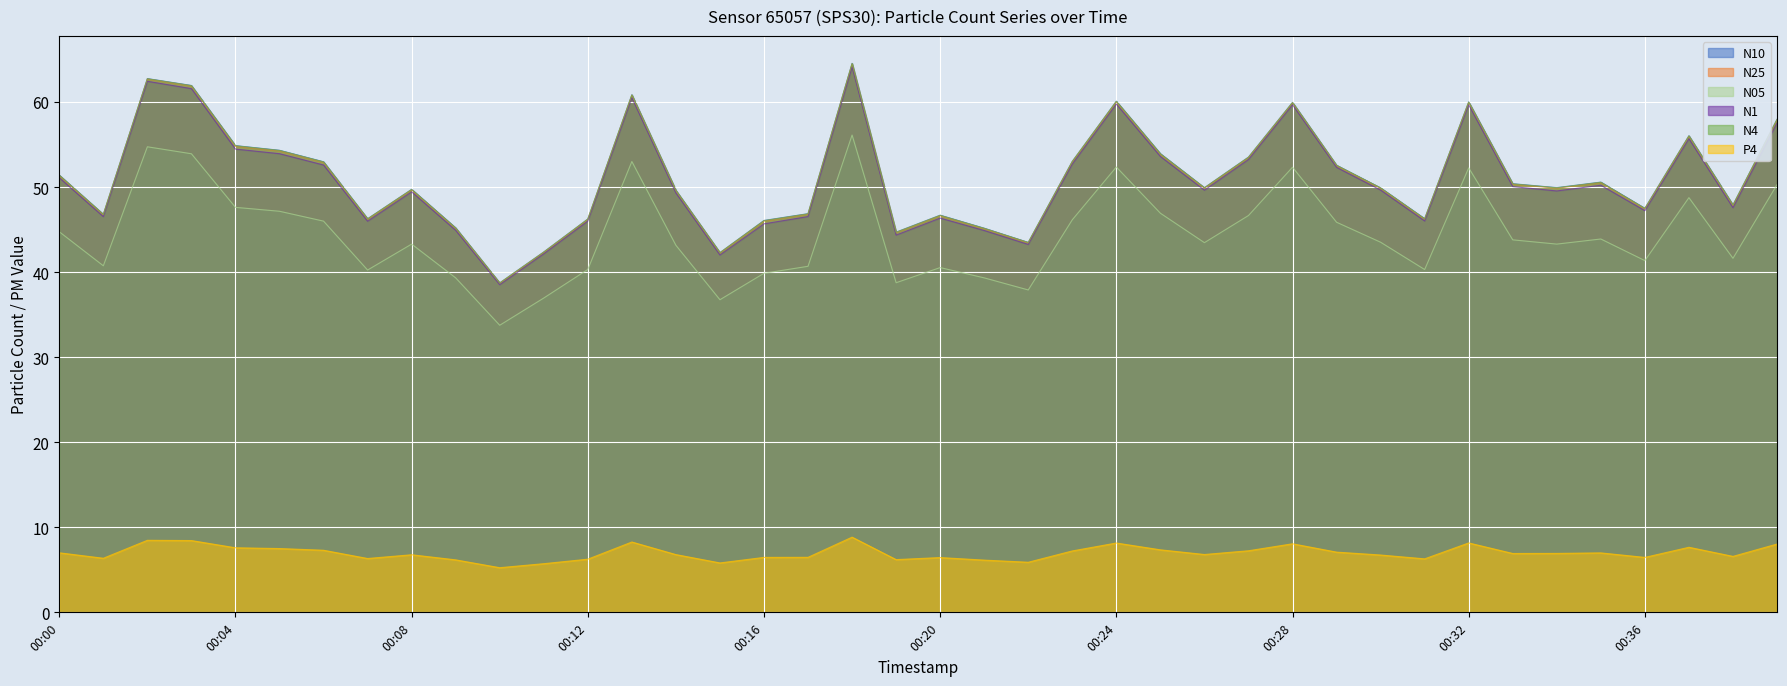

Reading left to right, transcribe all the data shown in this chart.

N10: 51.4	46.8	62.8	61.9	54.9	54.3	53.0	46.3	49.7	45.2	38.7	42.4	46.2	60.9	49.6	42.3	46.1	46.9	64.5	44.7	46.7	45.2	43.5	53.0	60.1	53.9	49.9	53.5	60.0	52.6	49.9	46.3	60.0	50.4	49.9	50.6	47.5	56.0	47.9	58.0
N25: 51.3	46.7	62.7	61.9	54.8	54.2	52.9	46.2	49.7	45.1	38.7	42.3	46.2	60.8	49.6	42.2	46.0	46.8	64.5	44.6	46.6	45.1	43.4	53.0	60.0	53.9	49.9	53.5	59.9	52.5	49.9	46.2	59.9	50.3	49.9	50.5	47.4	56.0	47.8	57.9
N05: 44.7	40.7	54.7	53.9	47.6	47.1	46.0	40.2	43.3	39.3	33.8	37.0	40.3	53.0	43.1	36.8	39.9	40.7	56.1	38.8	40.5	39.3	37.9	46.1	52.4	46.9	43.5	46.6	52.3	45.9	43.5	40.3	52.2	43.8	43.3	43.9	41.4	48.8	41.6	50.3
N1: 51.1	46.5	62.4	61.6	54.5	53.9	52.6	46.0	49.4	44.9	38.5	42.1	46.0	60.5	49.3	42.0	45.7	46.5	64.1	44.4	46.4	44.9	43.2	52.7	59.8	53.6	49.6	53.2	59.7	52.3	49.6	46.0	59.7	50.0	49.5	50.2	47.2	55.7	47.6	57.5
N4: 51.4	46.8	62.7	61.9	54.9	54.3	53.0	46.3	49.7	45.2	38.7	42.4	46.2	60.8	49.6	42.3	46.0	46.9	64.5	44.7	46.7	45.1	43.5	53.0	60.1	53.9	49.9	53.5	59.9	52.5	49.9	46.3	60.0	50.4	49.9	50.6	47.5	56.0	47.9	57.9
P4: 7.0	6.4	8.5	8.4	7.6	7.5	7.3	6.3	6.8	6.2	5.2	5.7	6.2	8.3	6.8	5.8	6.5	6.5	8.8	6.2	6.4	6.1	5.9	7.2	8.2	7.3	6.8	7.2	8.1	7.1	6.7	6.3	8.2	6.9	6.9	7.0	6.5	7.7	6.6	8.0